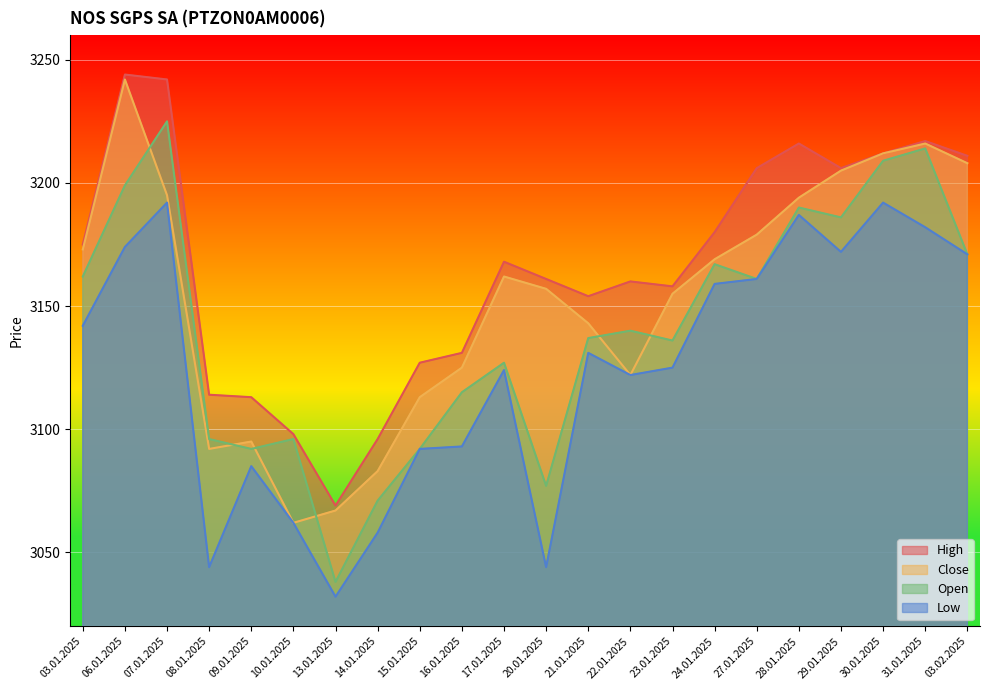

In Close, how many points are lower than both neighbors (excluding endpoints)?

3